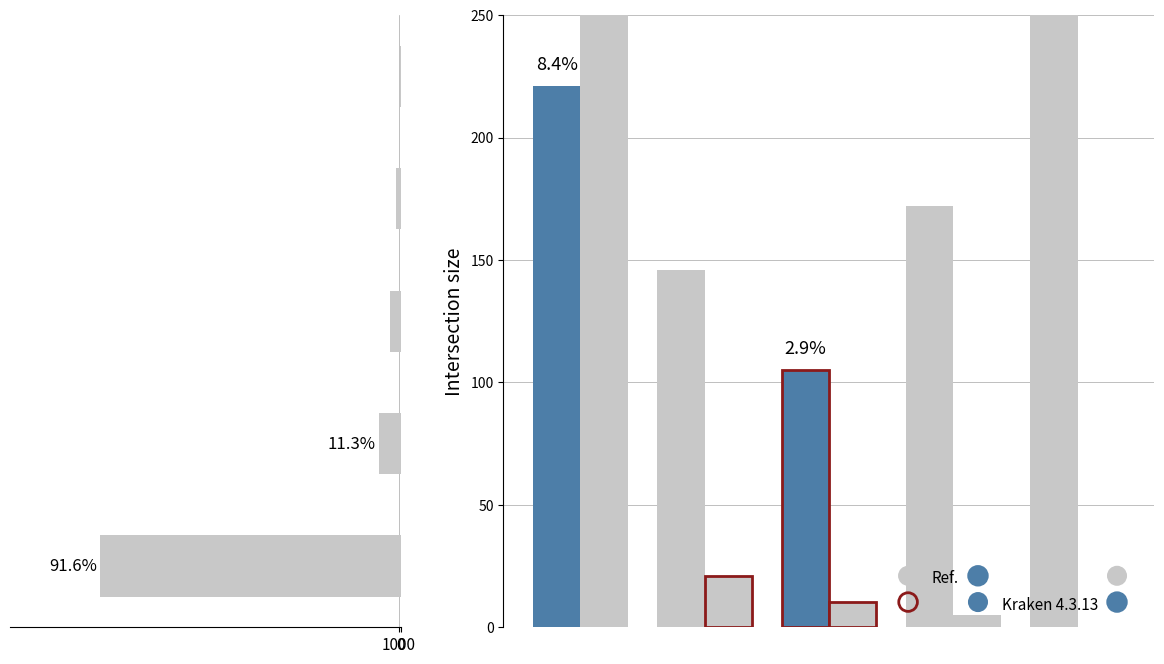

At how many categories does at least one series exceed 242?

2